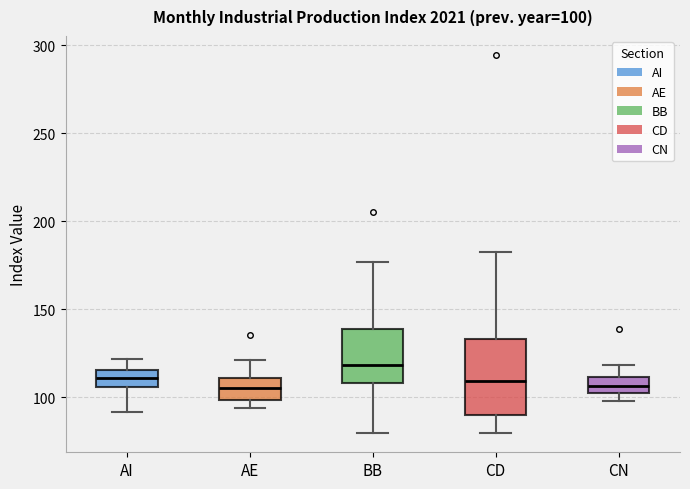

Which box is the tallest, from its lower edge to its upper edge?

CD